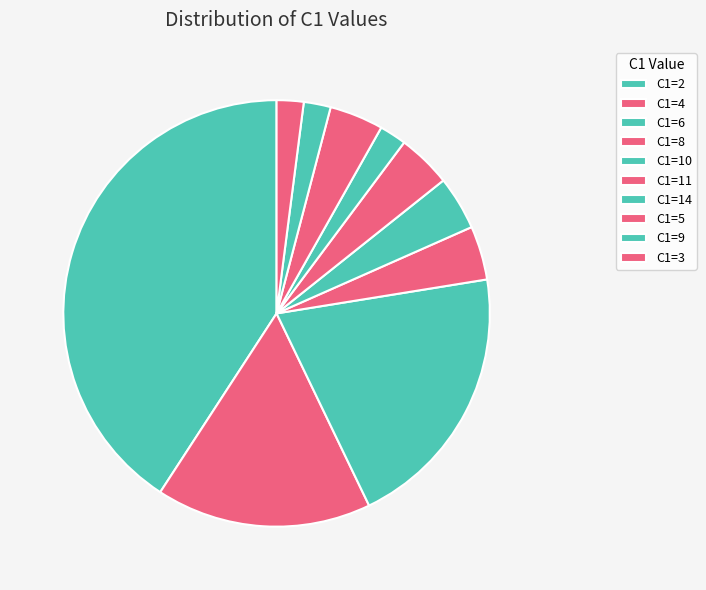

Which category has the smallest portion of the pie?

C1=14